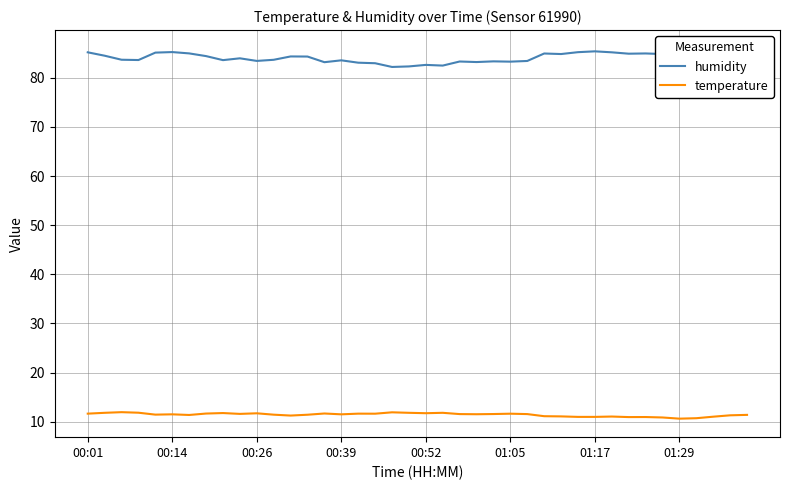

How many data points in humidity are above 83?

34